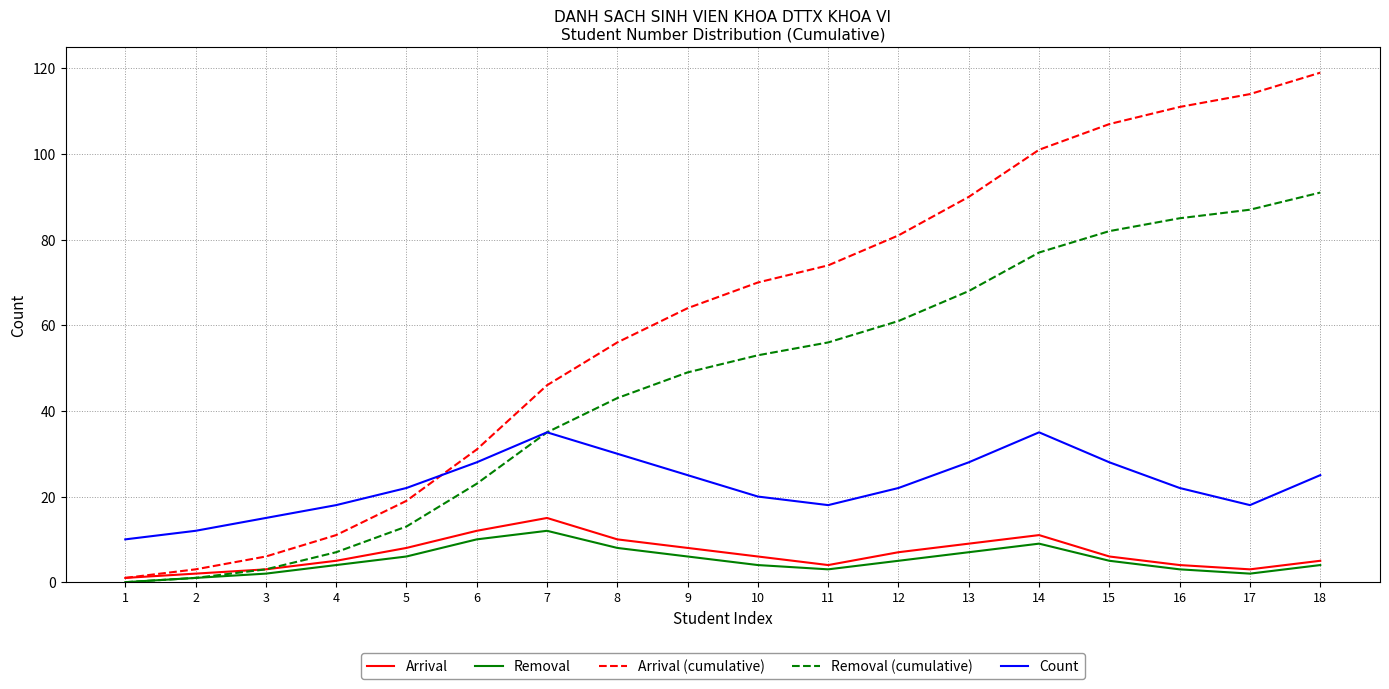

Reading left to right, extract all data points from this chart.

Arrival: 1	2	3	5	8	12	15	10	8	6	4	7	9	11	6	4	3	5
Removal: 0	1	2	4	6	10	12	8	6	4	3	5	7	9	5	3	2	4
Arrival (cumulative): 1	3	6	11	19	31	46	56	64	70	74	81	90	101	107	111	114	119
Removal (cumulative): 0	1	3	7	13	23	35	43	49	53	56	61	68	77	82	85	87	91
Count: 10	12	15	18	22	28	35	30	25	20	18	22	28	35	28	22	18	25